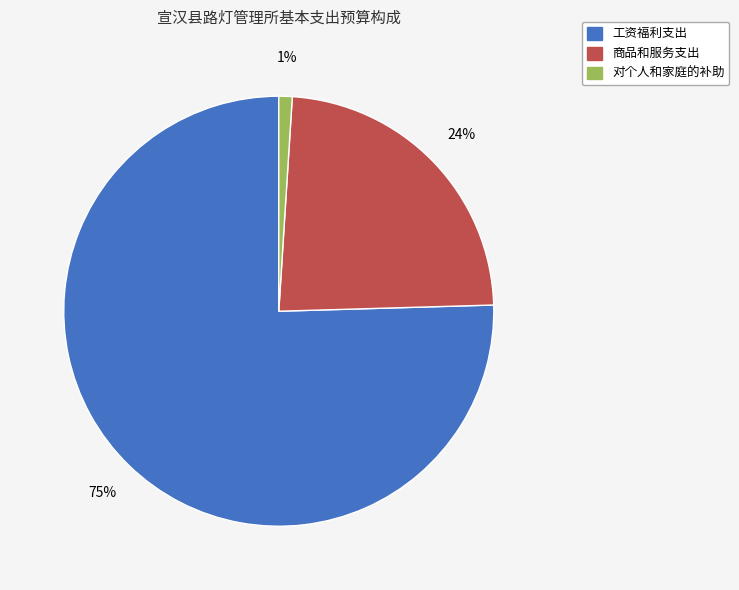

The 工资福利支出 slice represents 82% of the pie. True or false?

False